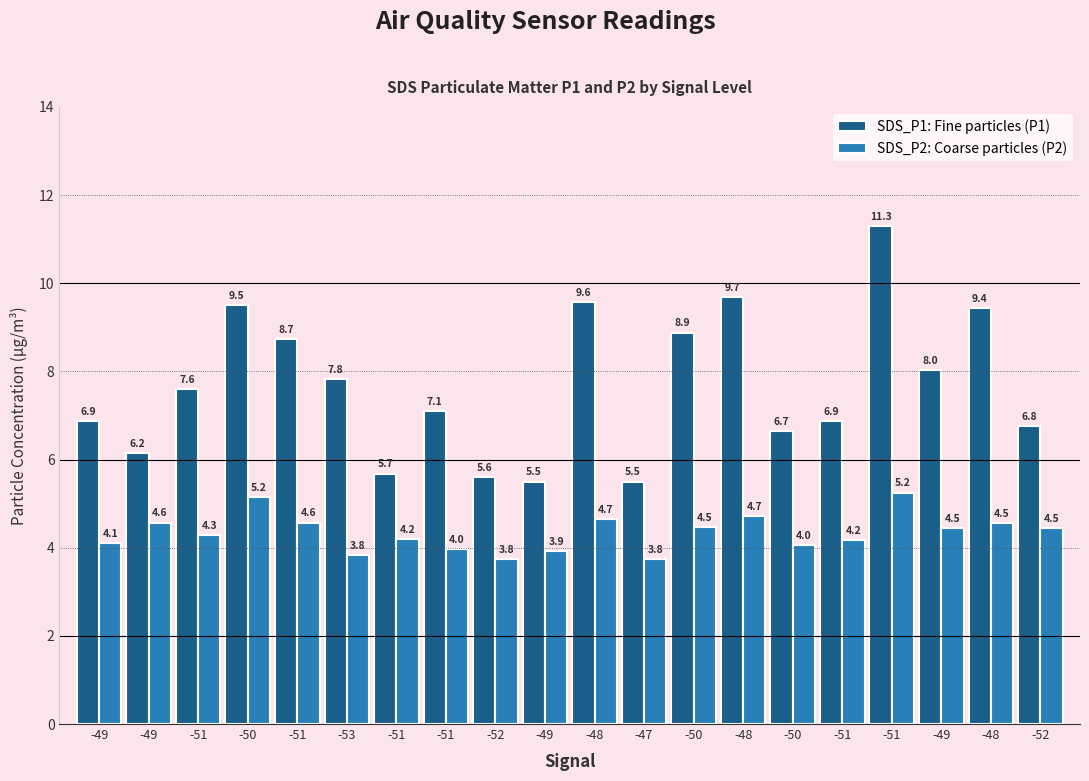

Are the bars horizontal?

No